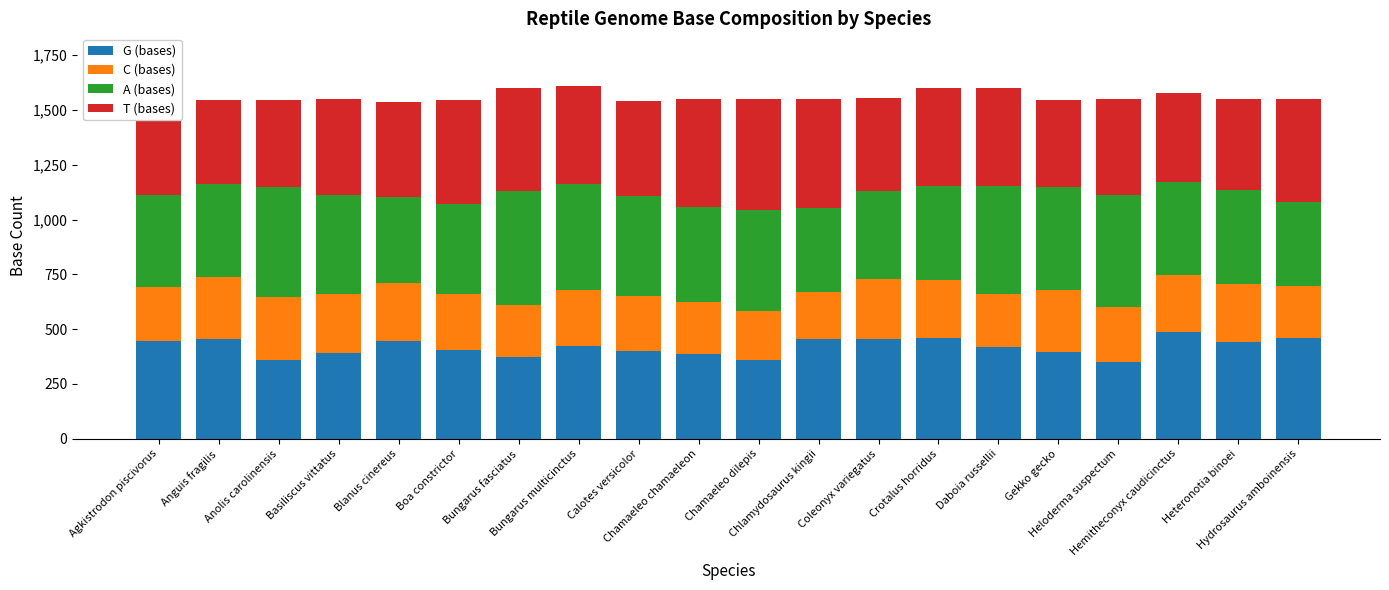

What is the minimum value for G (bases)?

348